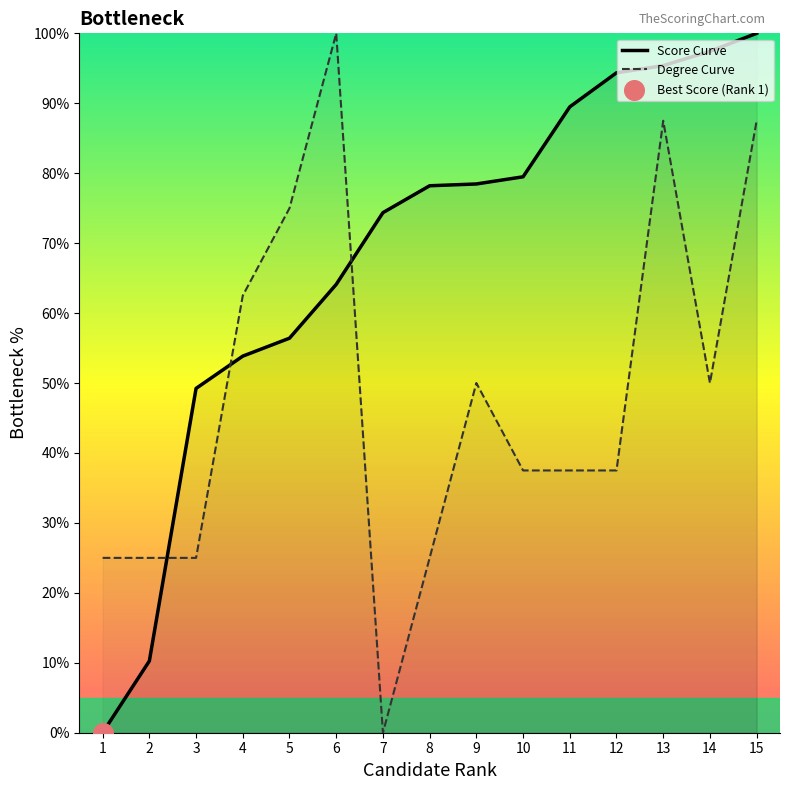

Which series has the largest total across all categories?

Score Curve